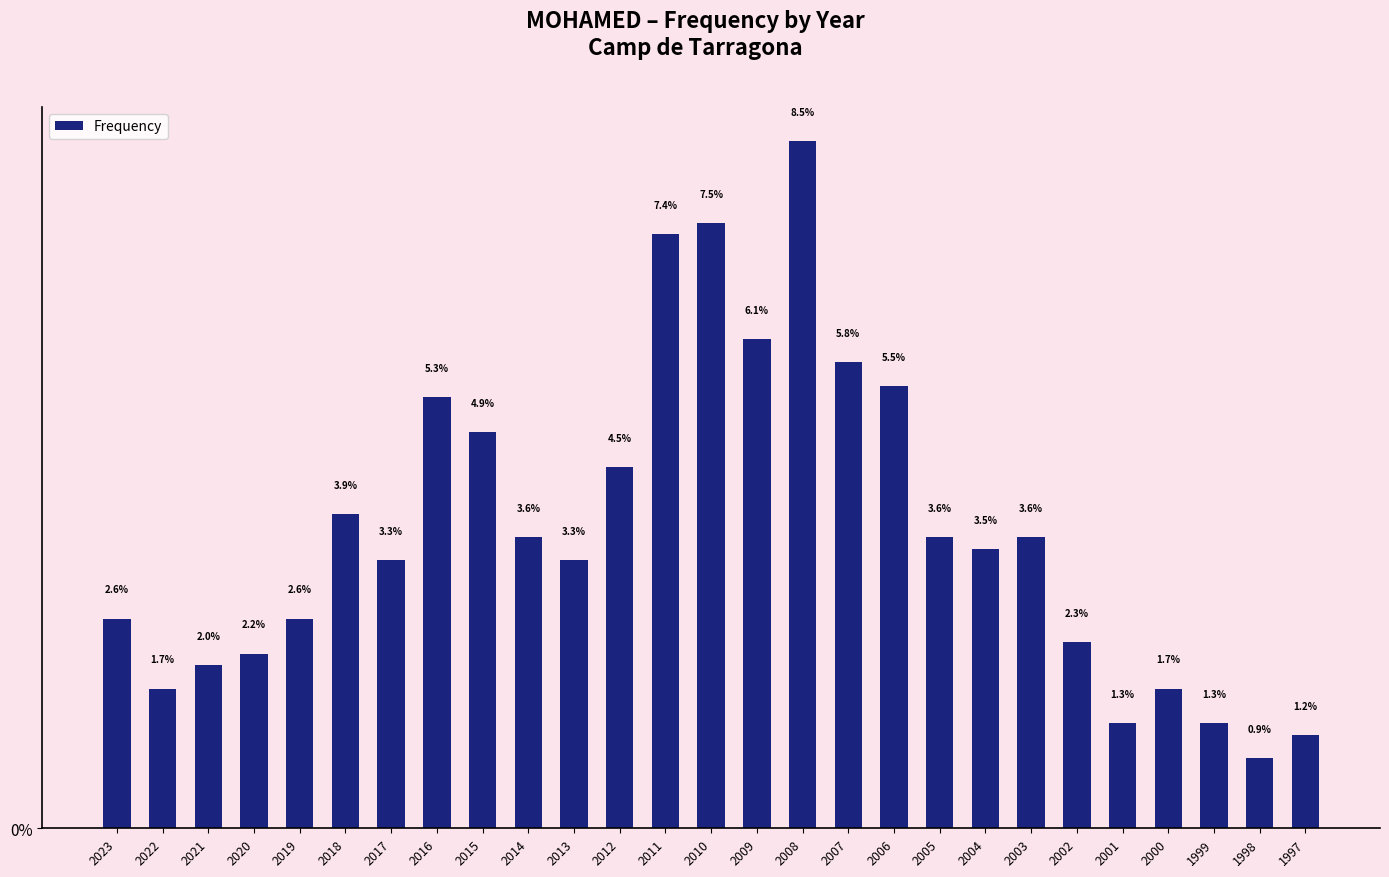

Reading right to left, list all the values displayed in this chart.

1.2	0.9	1.3	1.7	1.3	2.3	3.6	3.5	3.6	5.5	5.8	8.5	6.1	7.5	7.4	4.5	3.3	3.6	4.9	5.3	3.3	3.9	2.6	2.2	2.0	1.7	2.6